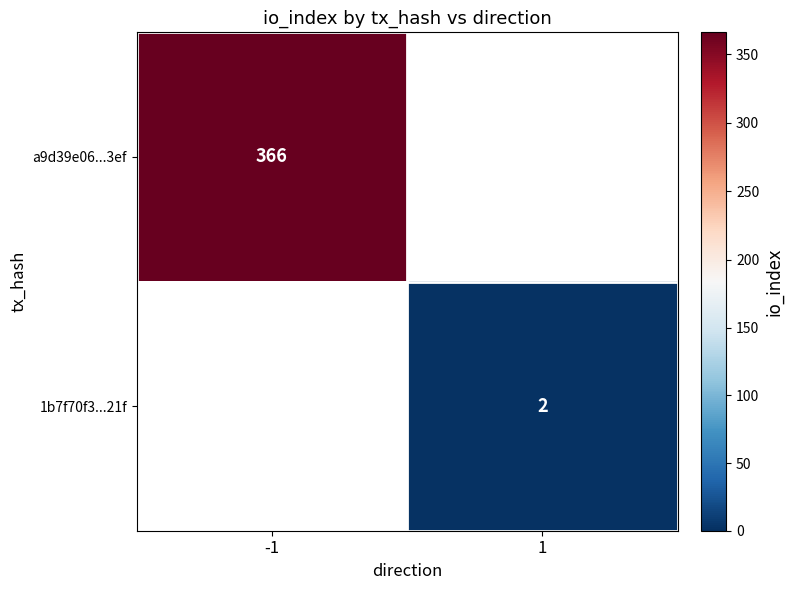

Is it true that 1b7f70f3...21f equals 2 at 1?

True